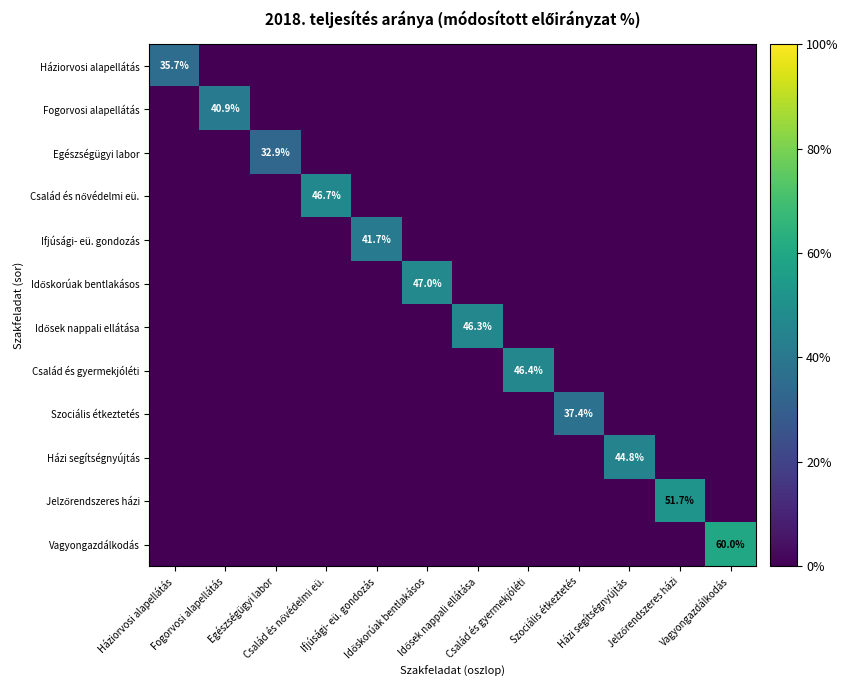

Which category has the highest value across all series?

Vagyongazdálkodás